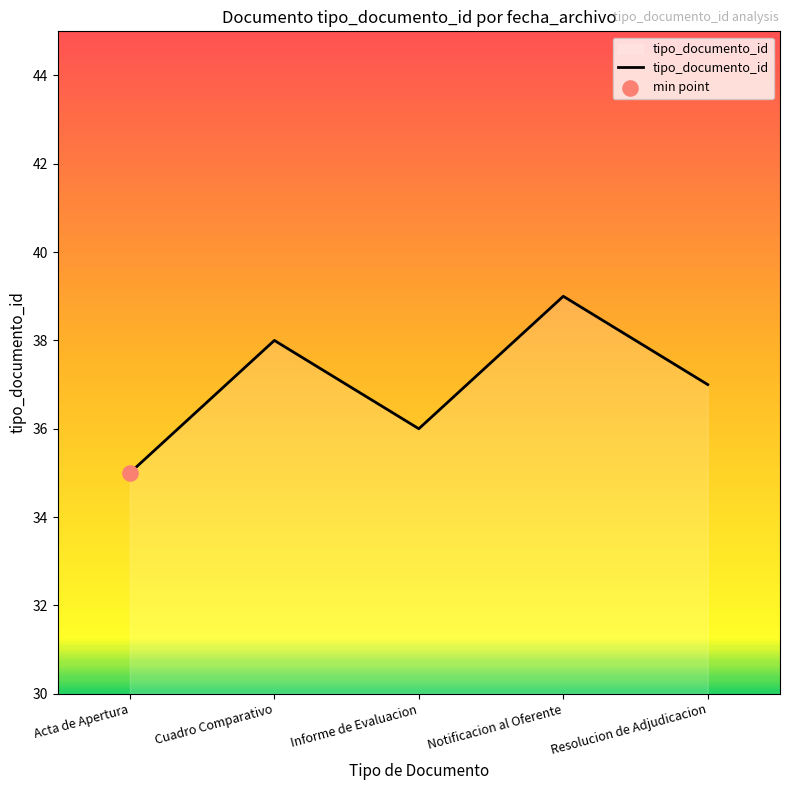

Which has a higher value, Notificacion al Oferente or Informe de Evaluacion?

Notificacion al Oferente